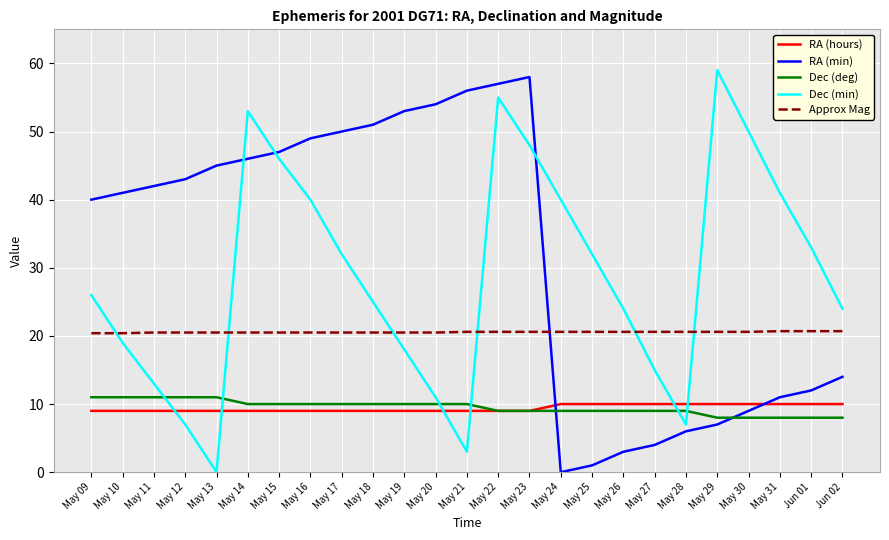

At which category does RA (min) reach its first local peak?

May 23